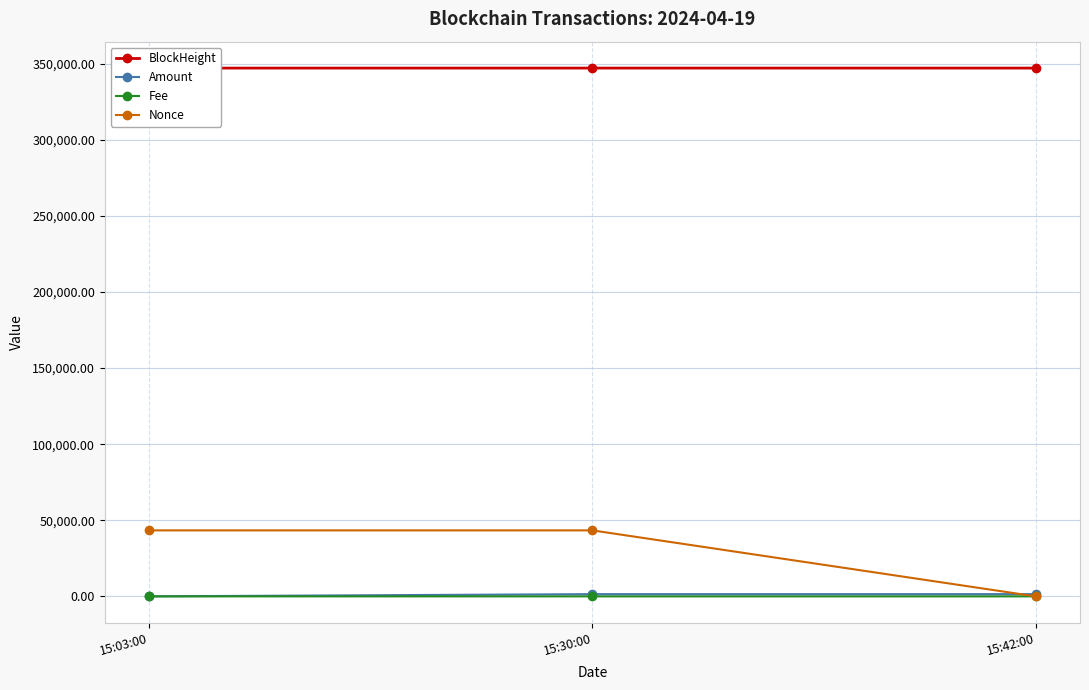

What is the value of the Fee point at the 1st from the left?

0.5